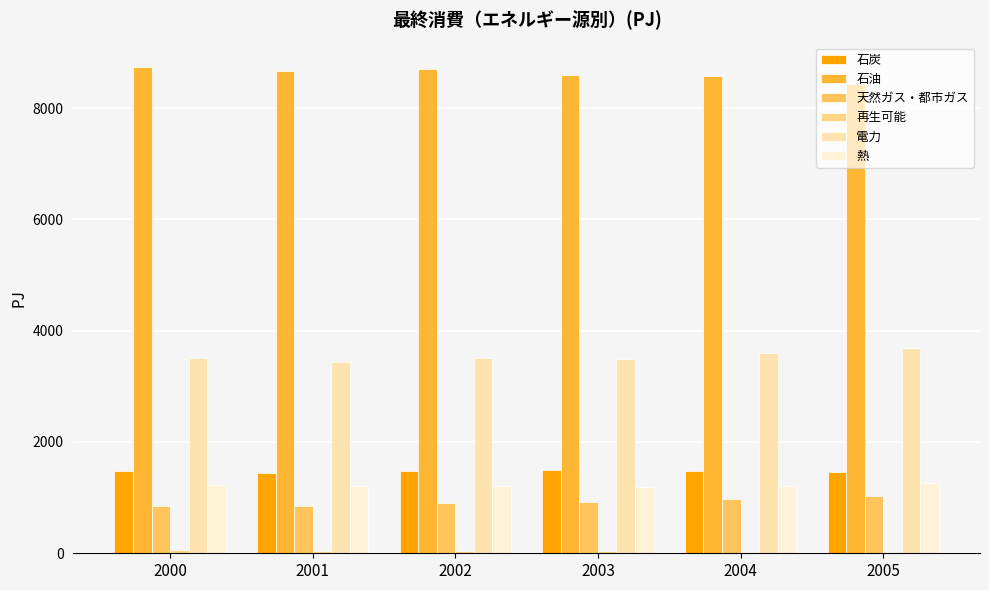

How many categories are shown in the chart?

6